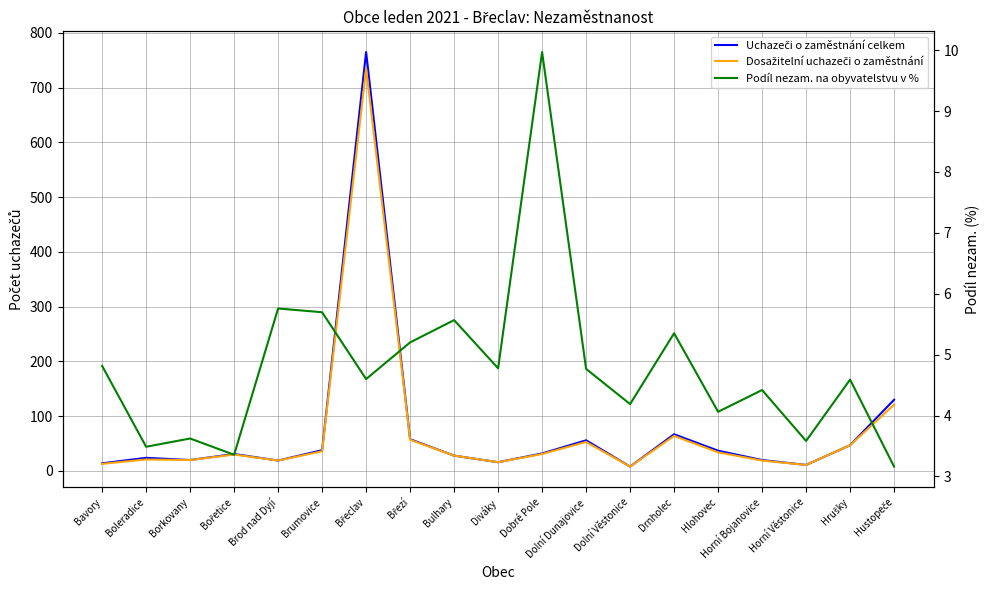

What position from the left is Diváky?

10